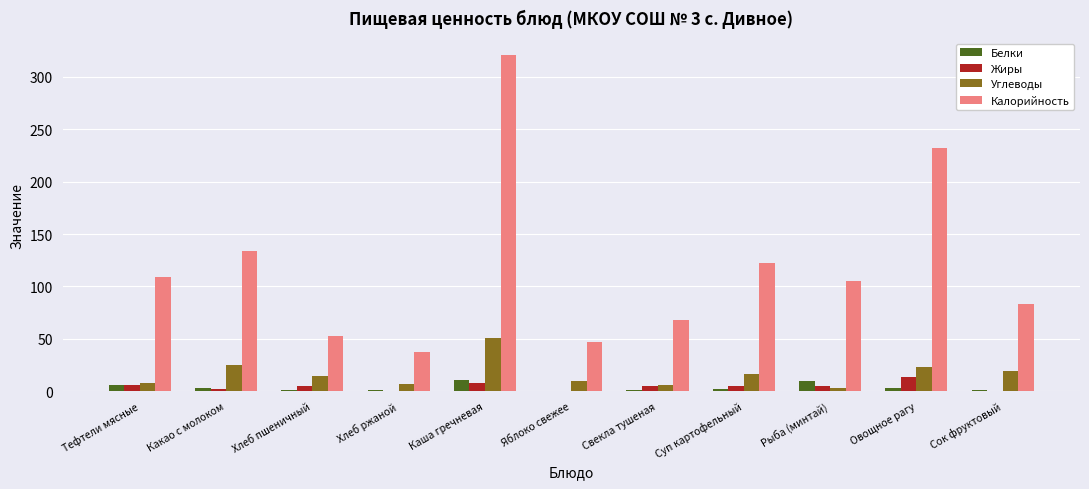

Is it true that Жиры equals 2.5 at Какао с молоком?

True